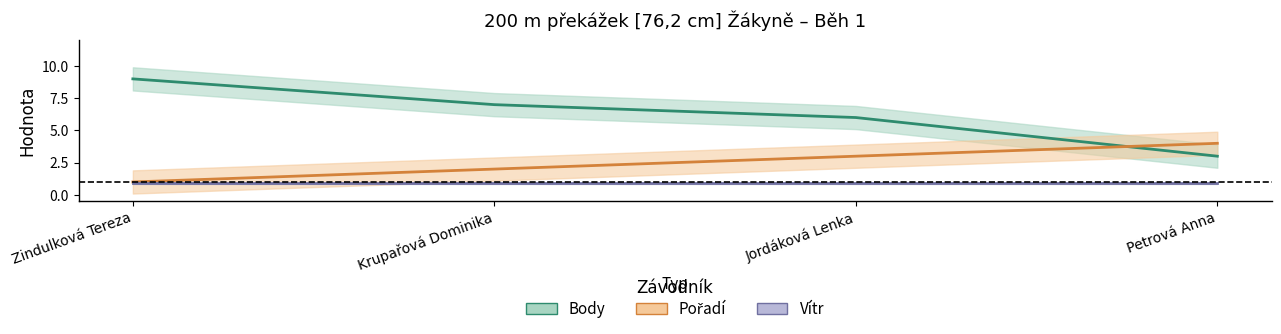

Which series has the largest range (max minus min)?

Body